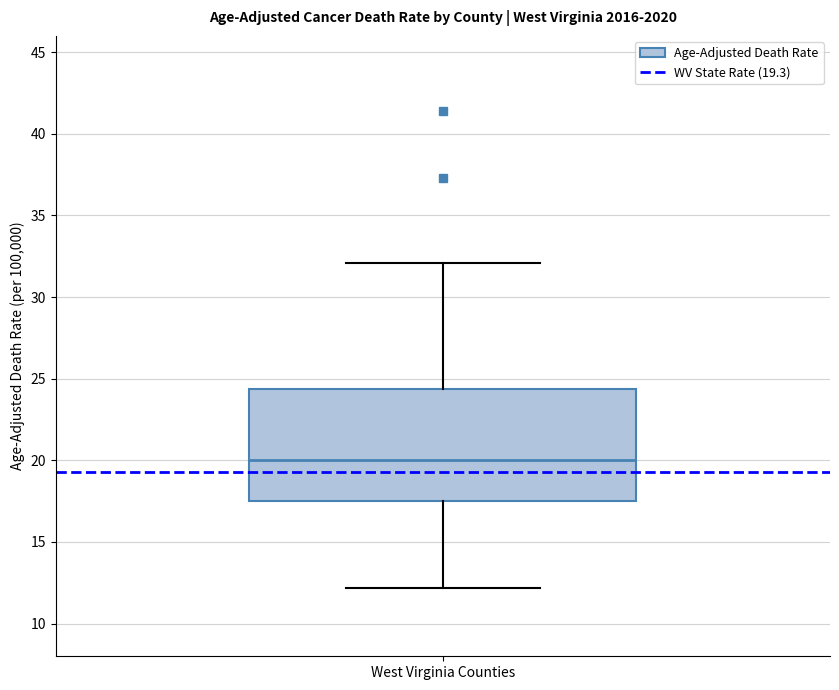

Where is the lower edge of the box for West Virginia Counties on the y-axis? The values are not printed on the chart, so give them approximately, as read against the axis.

17.5